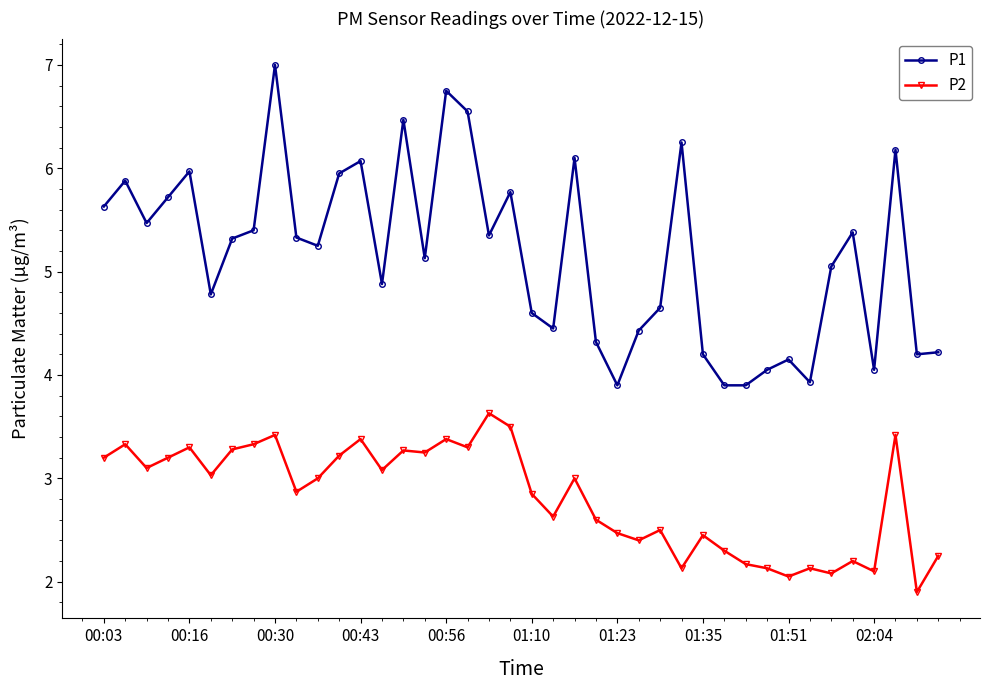

Which series has the largest total across all categories?

P1